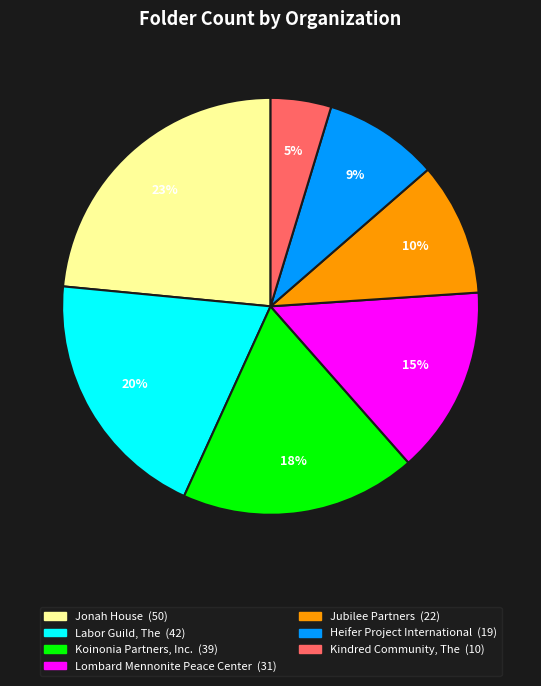

To the nearest percent, what is the combined percentage of Labor Guild, The and Jubilee Partners?

30%